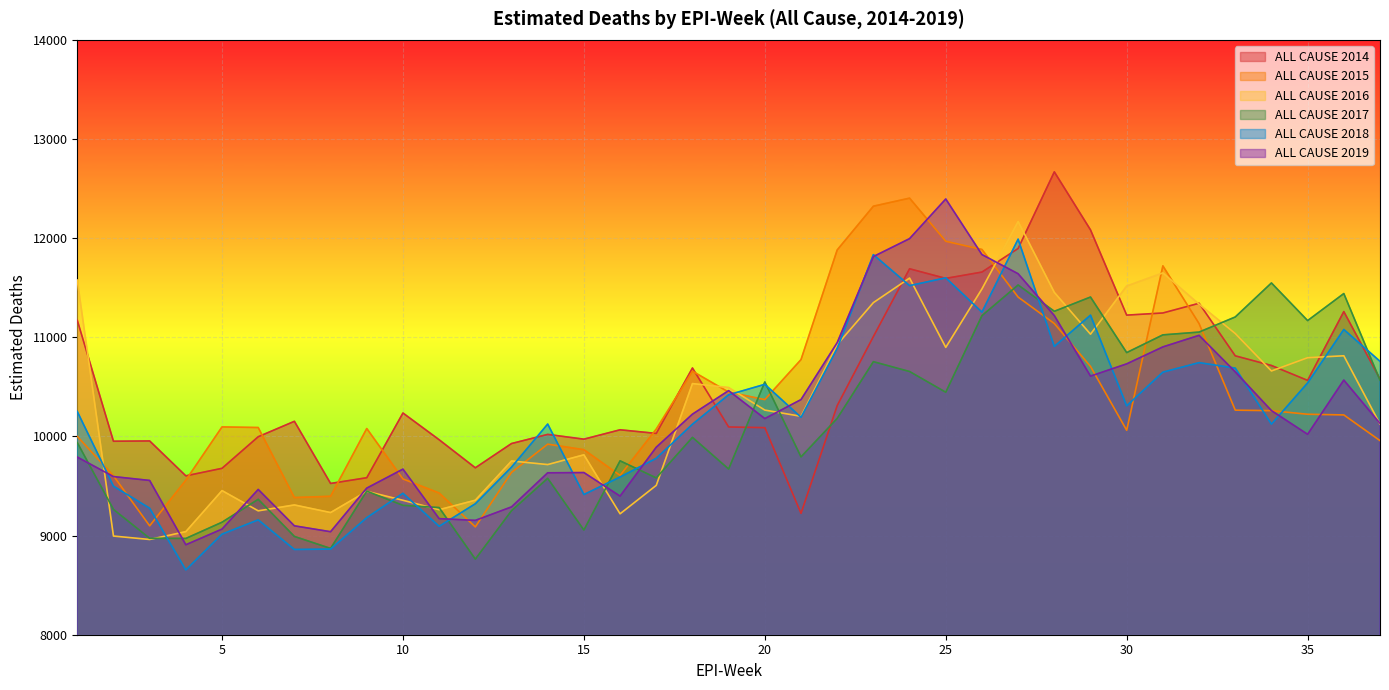

What is the difference between the highest and lowest values at 25?

1949.1